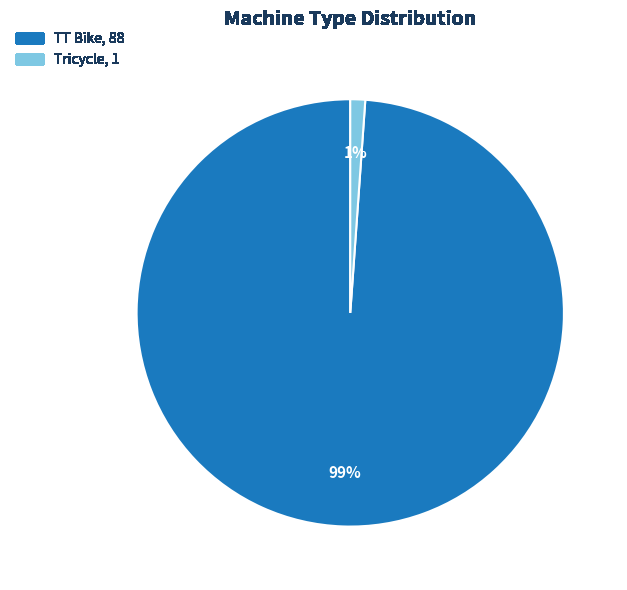

How many segments does this pie chart have?

2